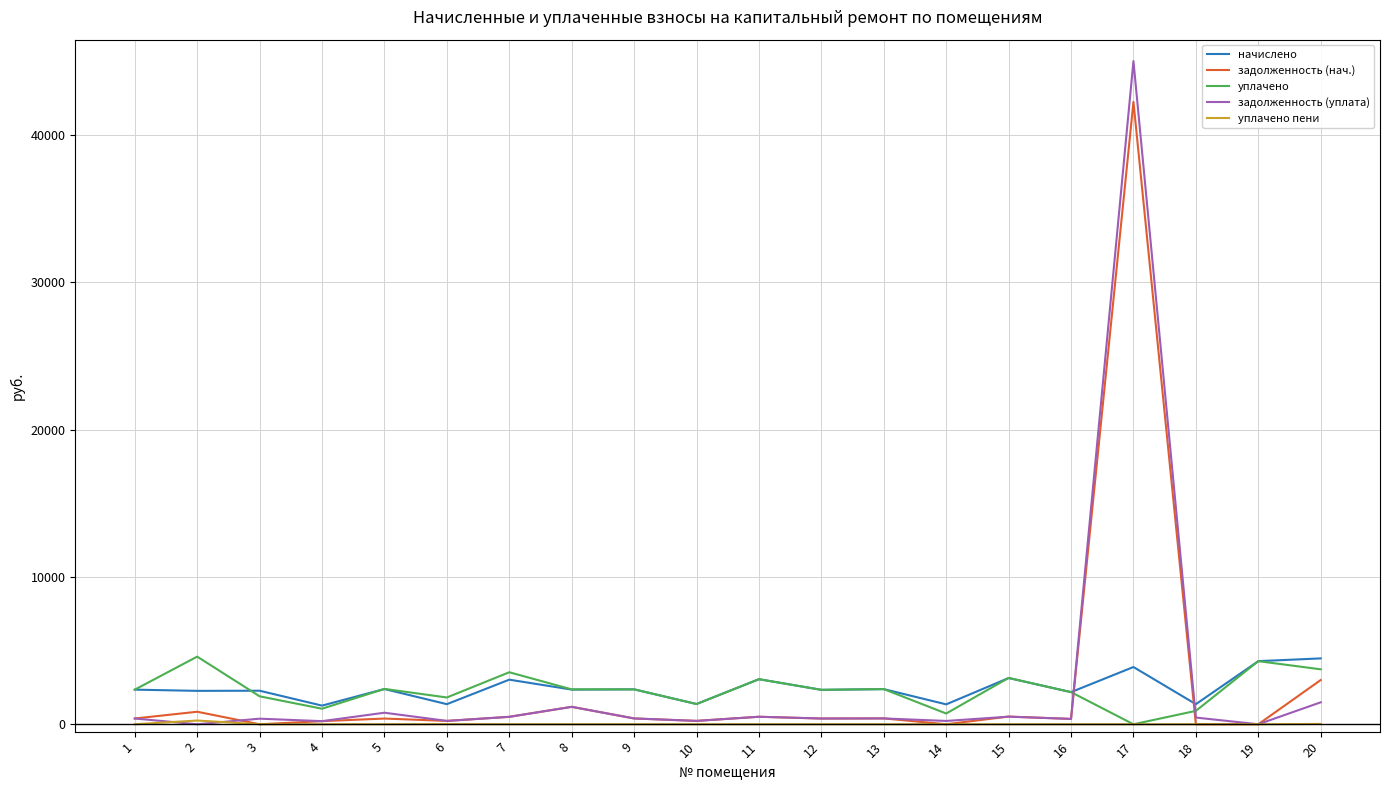

What is the spread (max minus min) of values at 19?

4283.5